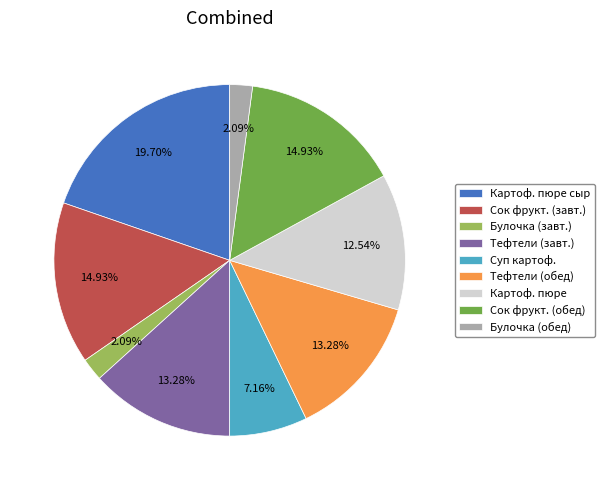

Which has a higher value, Суп картоф. or Сок фрукт. (обед)?

Сок фрукт. (обед)